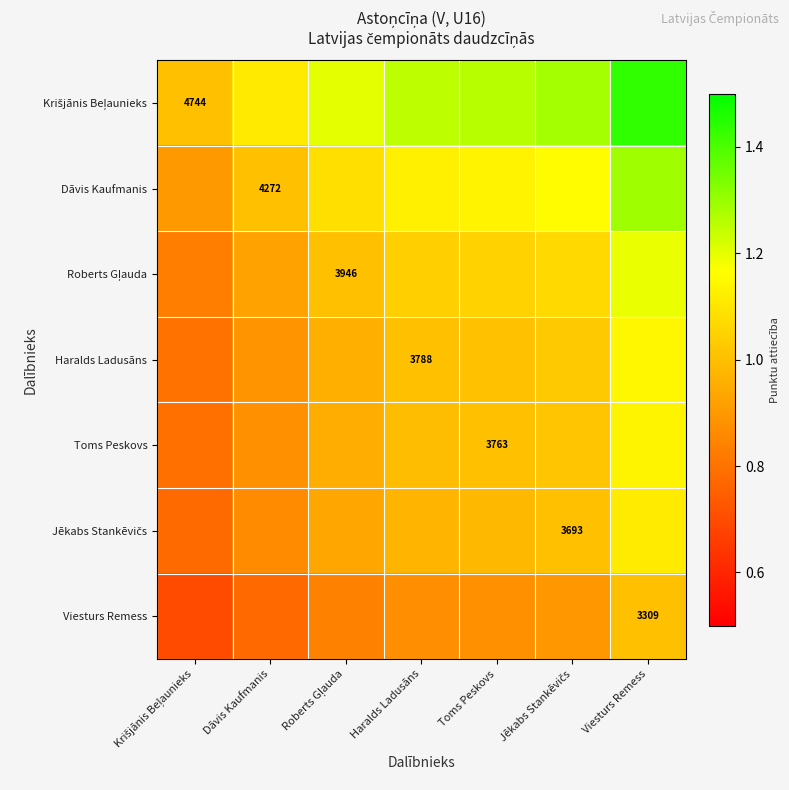

Which category has the highest value across all series?

Viesturs Remess